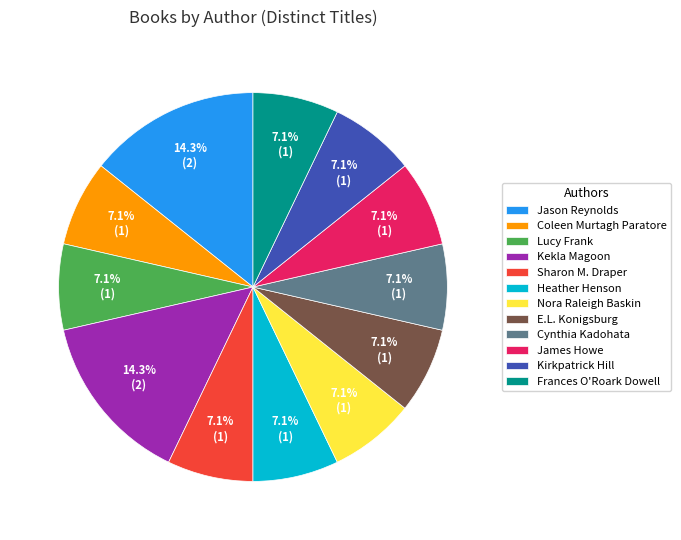

To the nearest percent, what portion does James Howe represent?

7%